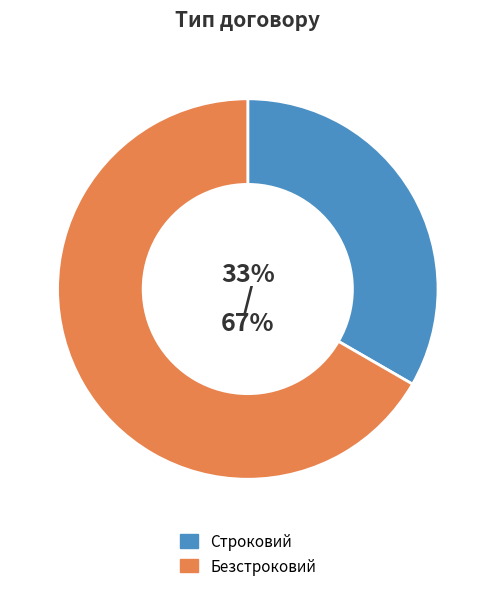

To the nearest percent, what is the average slice percentage?

50%